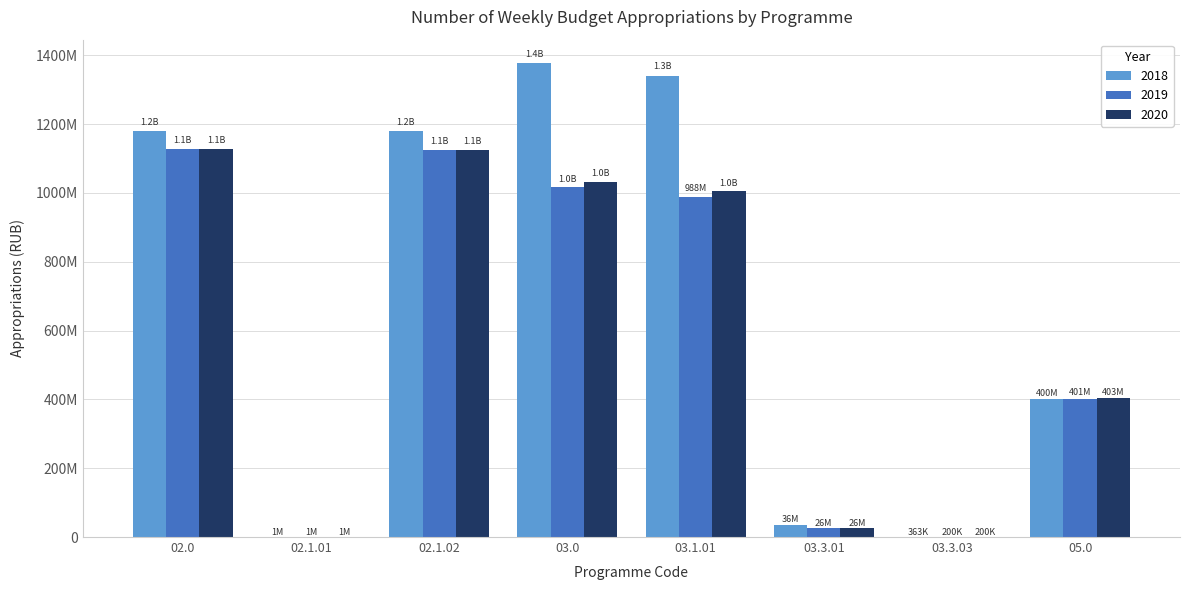

What are all the series names shown in the legend?

2018, 2019, 2020